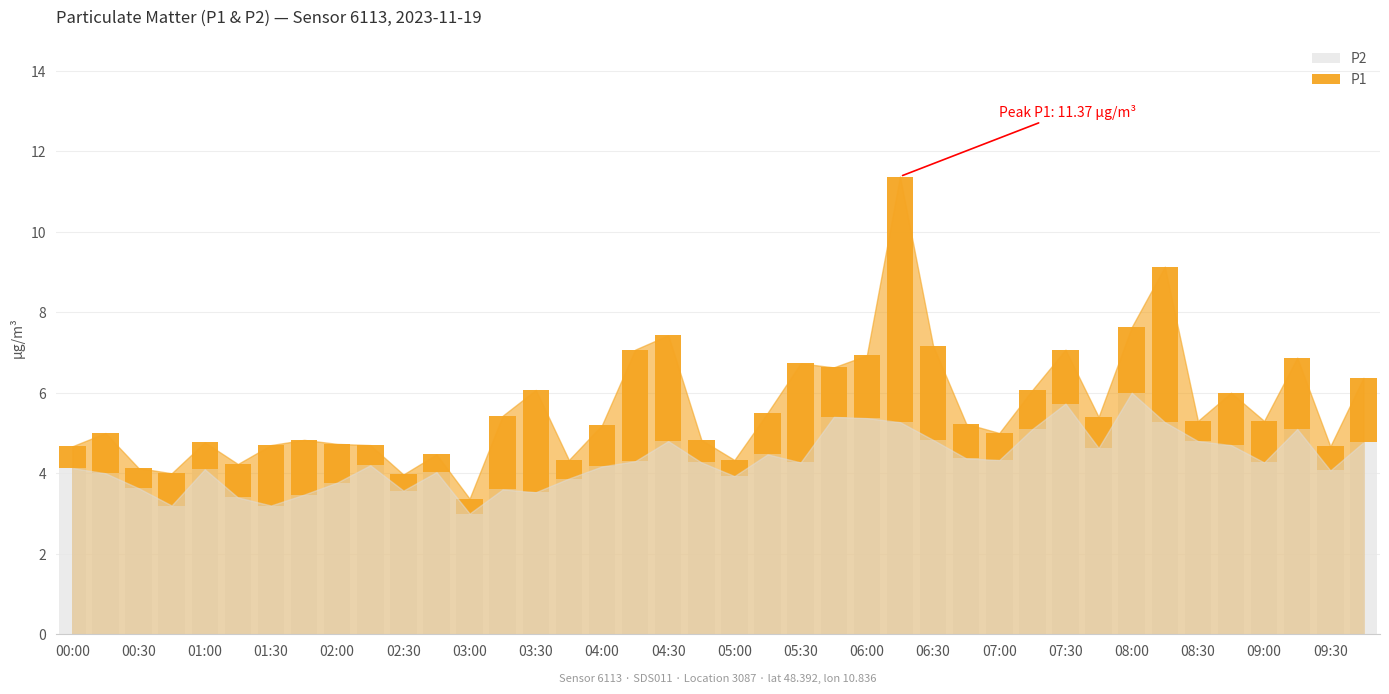

What is the difference between the maximum and minimum values in the P2 series?

3.0